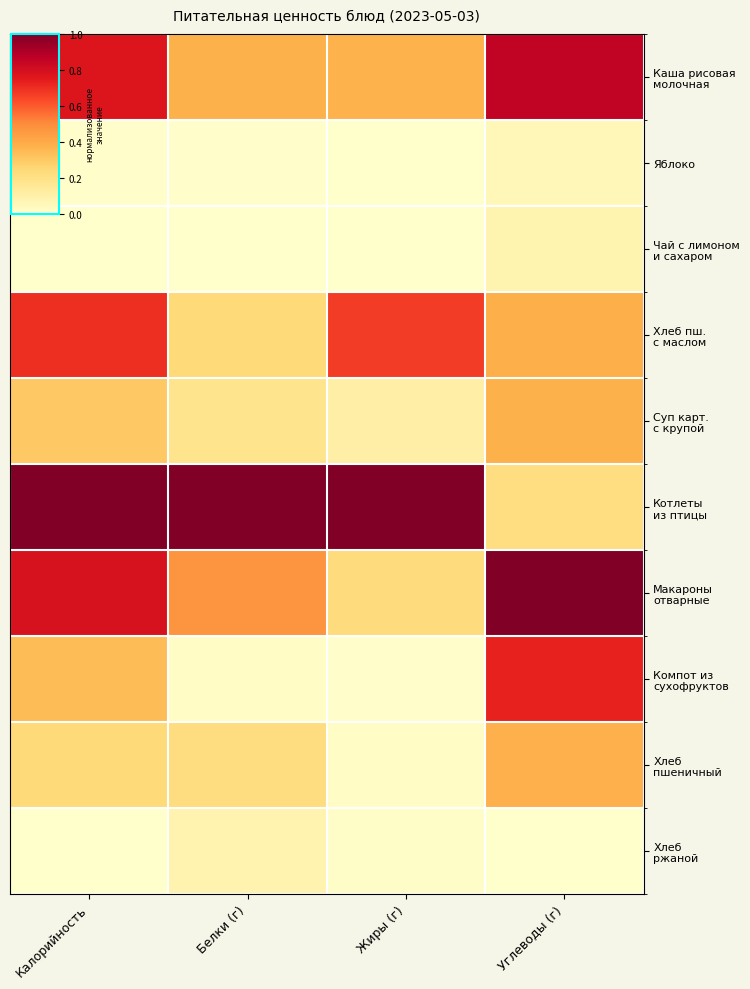

What is the spread (max minus min) of values at Жиры (г)?

1.0